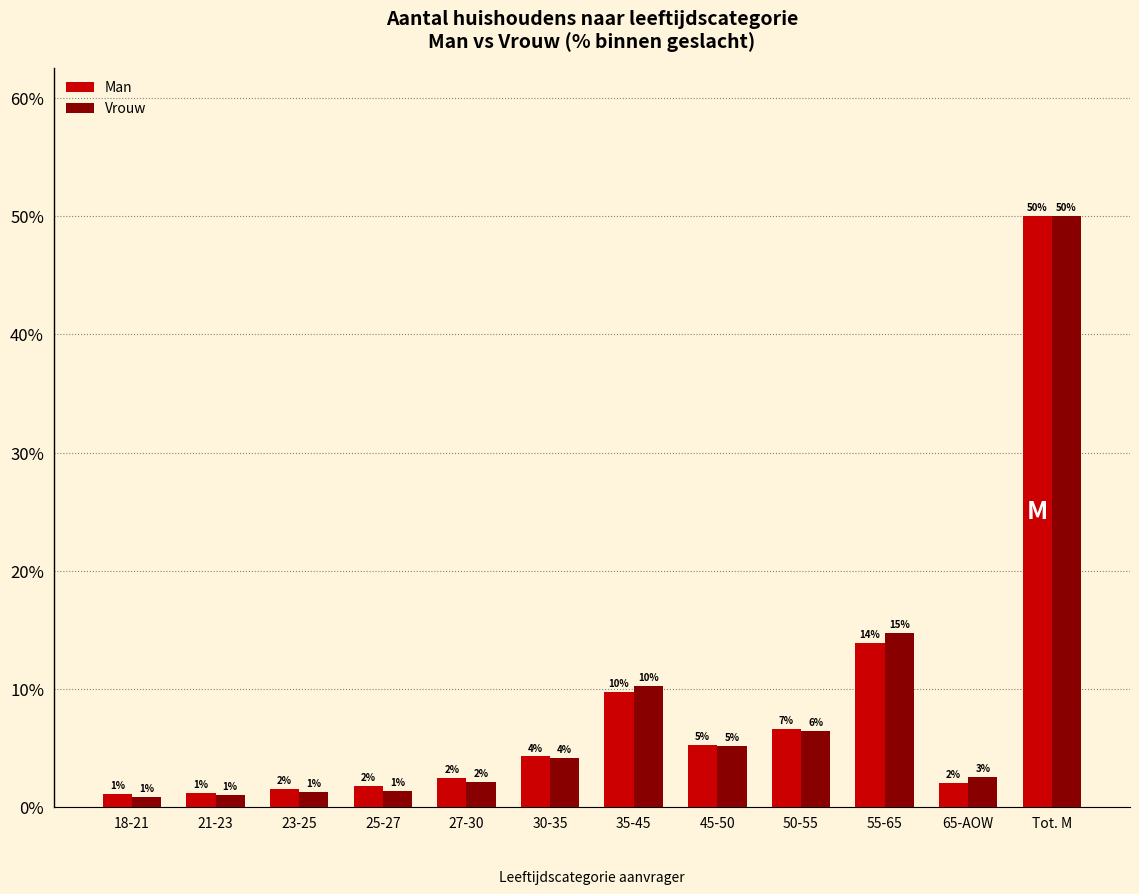

What is the difference between the maximum and minimum values in the Man series?

48.9